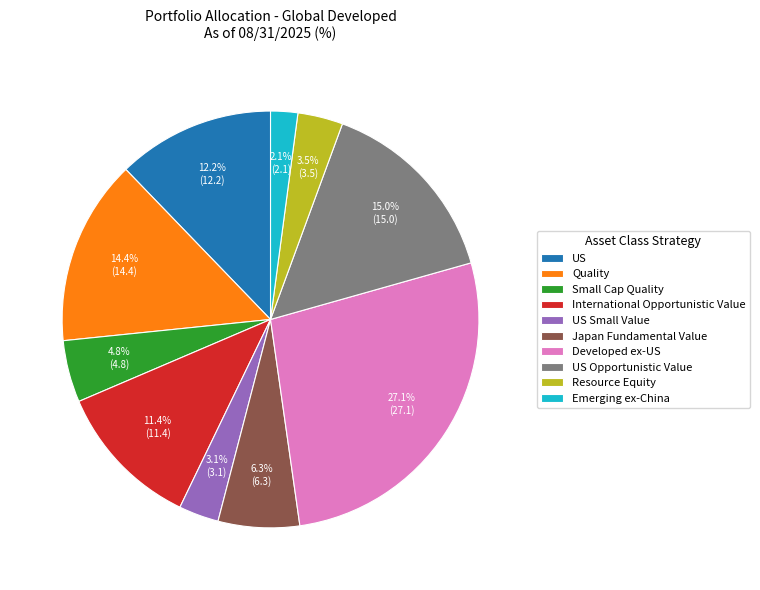

What is the total percentage of US Opportunistic Value and US?

27.2%